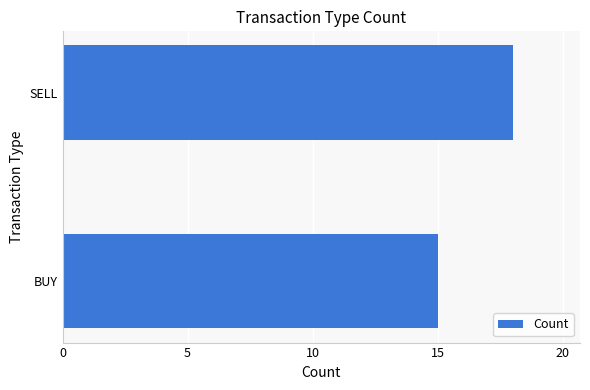

What is the smallest value displayed?

15